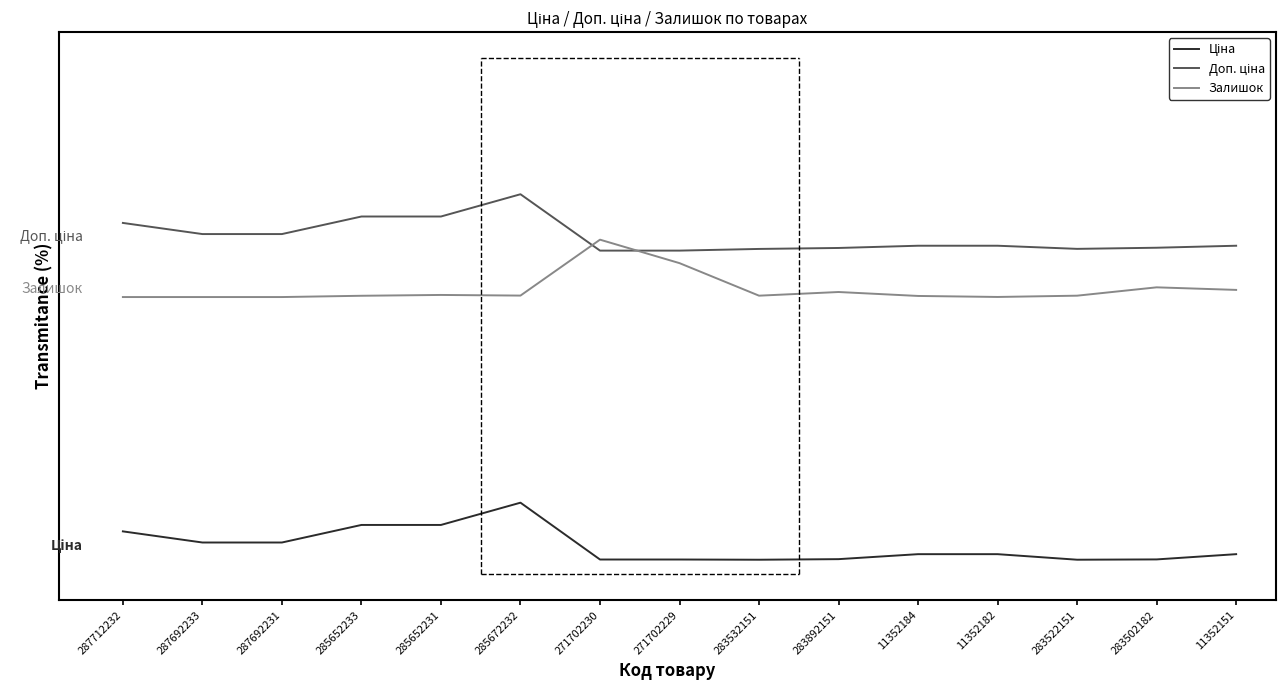

Is this an area chart (filled region under the line)?

No